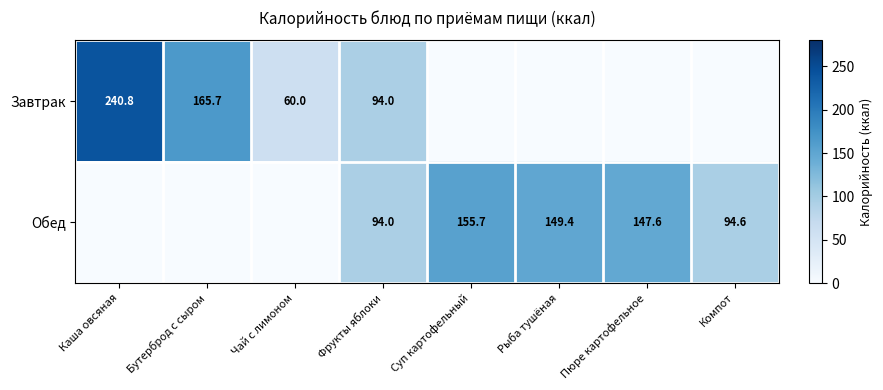

Is it true that Завтрак equals 80.9 at Чай с лимоном?

False